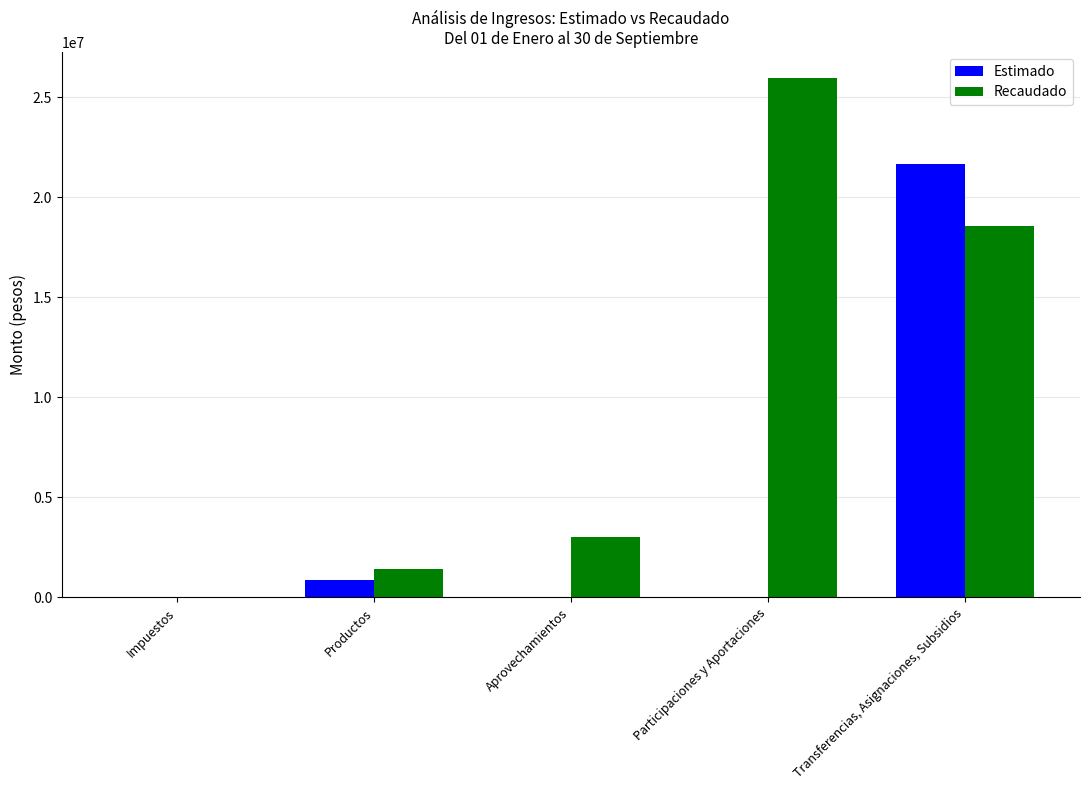

Are the bars horizontal?

No